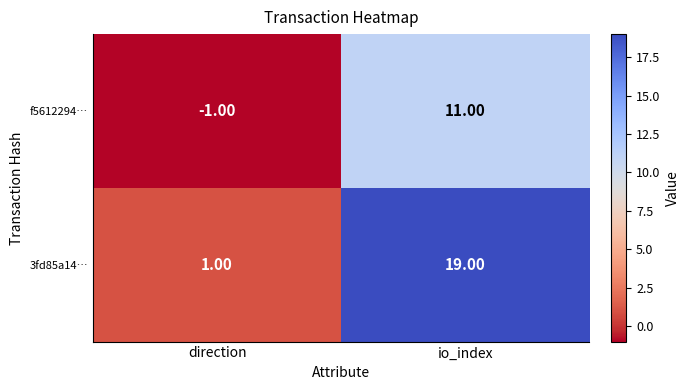

Rank the categories by f5612294… value from highest to lowest.

io_index, direction